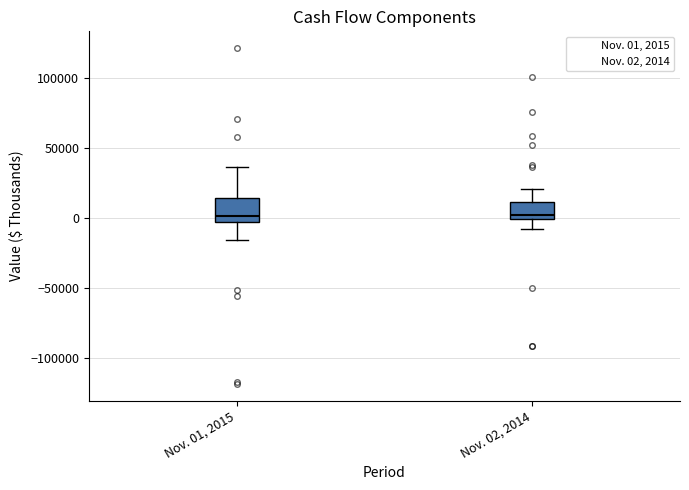

Reading left to right, transcribe this box plot: for each box, give where its median line is, the range the box spans, and where its two whiskers end, as read against the y-axis. The values are not printed on the chart, so give them approximately, as read against the axis.

Nov. 01, 2015: median 0, box -5000 to 15000, whiskers -15000 to 35000
Nov. 02, 2014: median 0 (just above the box's lower edge), box 0 to 10000, whiskers -10000 to 20000